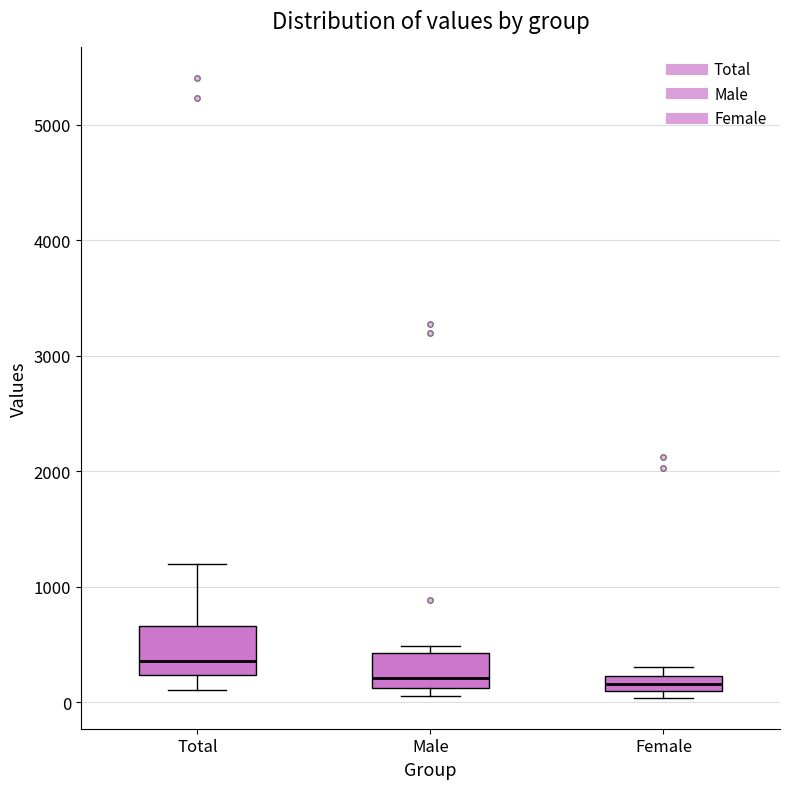

Comparing the boxes themselves (not the whiskers), which one is the tallest?

Total